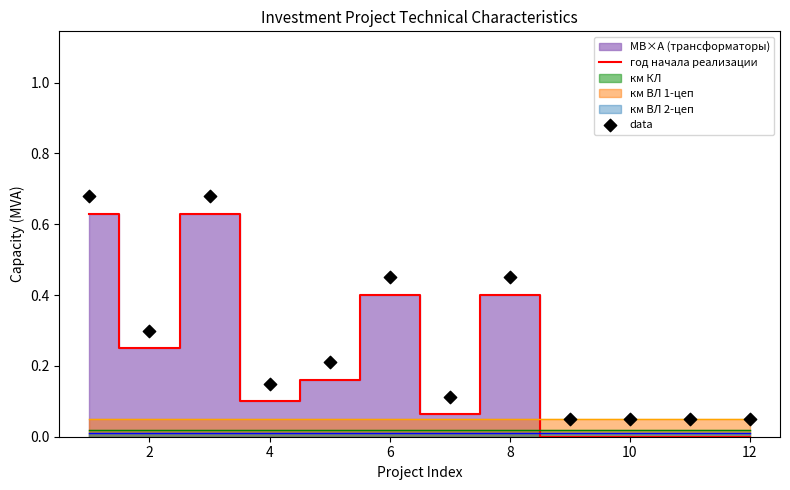

At how many categories does at least one series exceed 0?

12